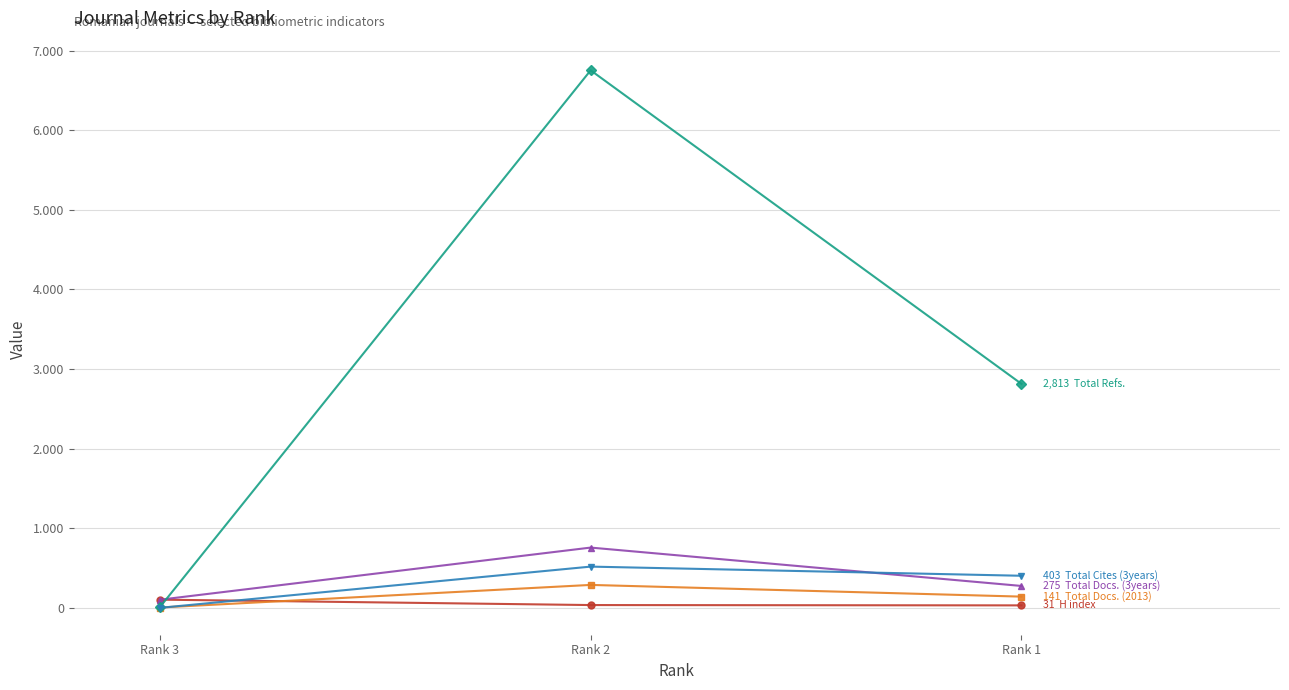

Is this an area chart (filled region under the line)?

No